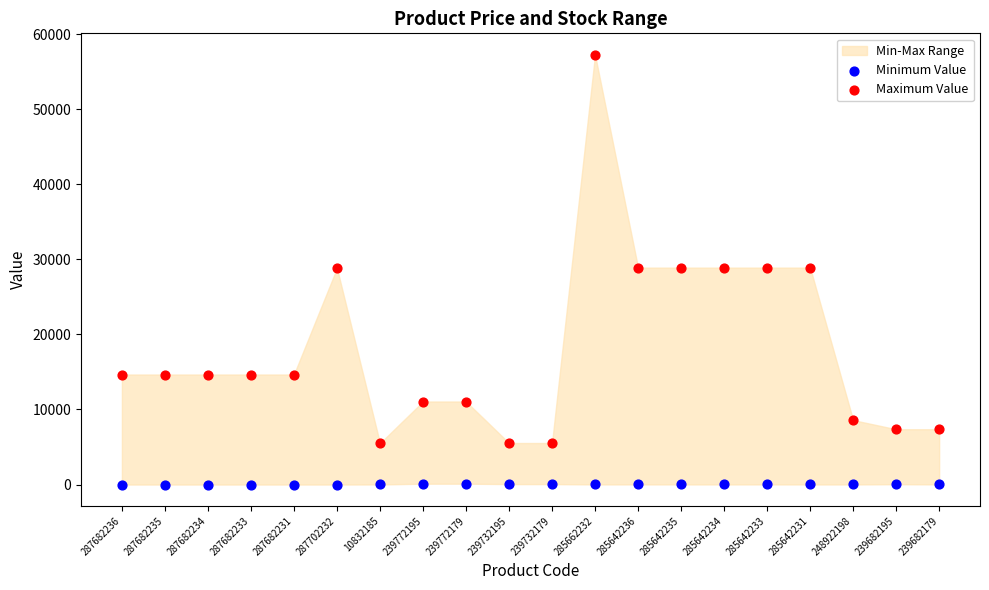

Which series reaches the minimum Y coordinate?

Minimum Value